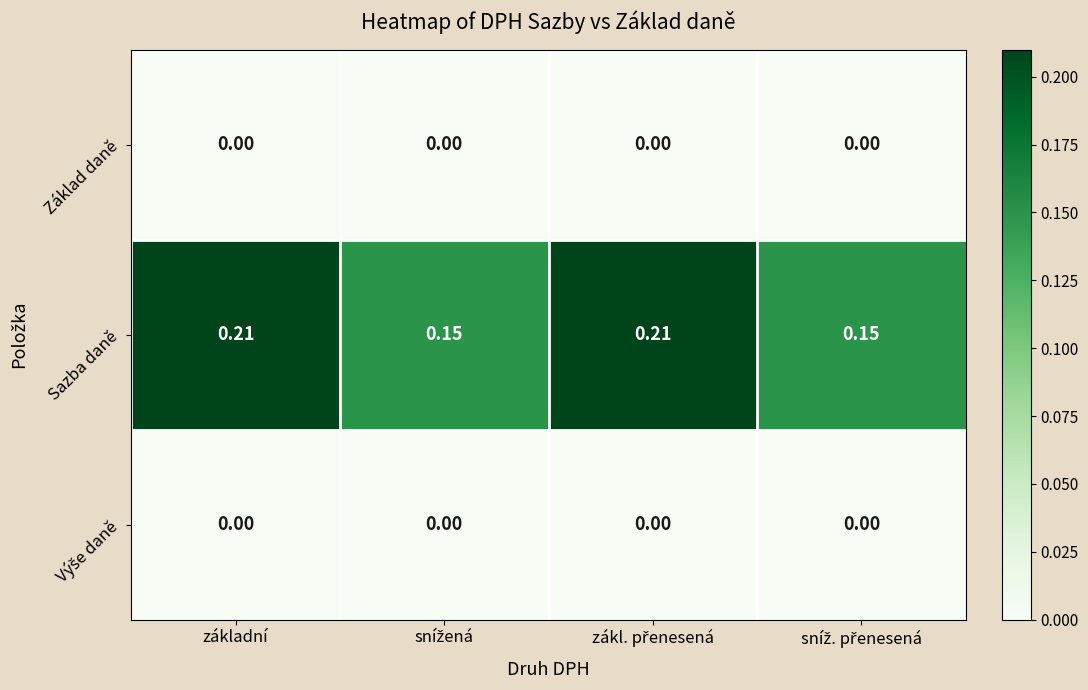

Which series has the largest total across all categories?

Sazba daně